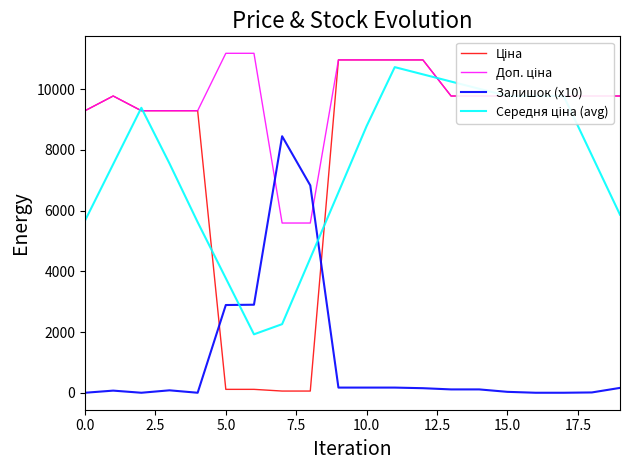

What is the maximum value shown in the chart?

11182.0